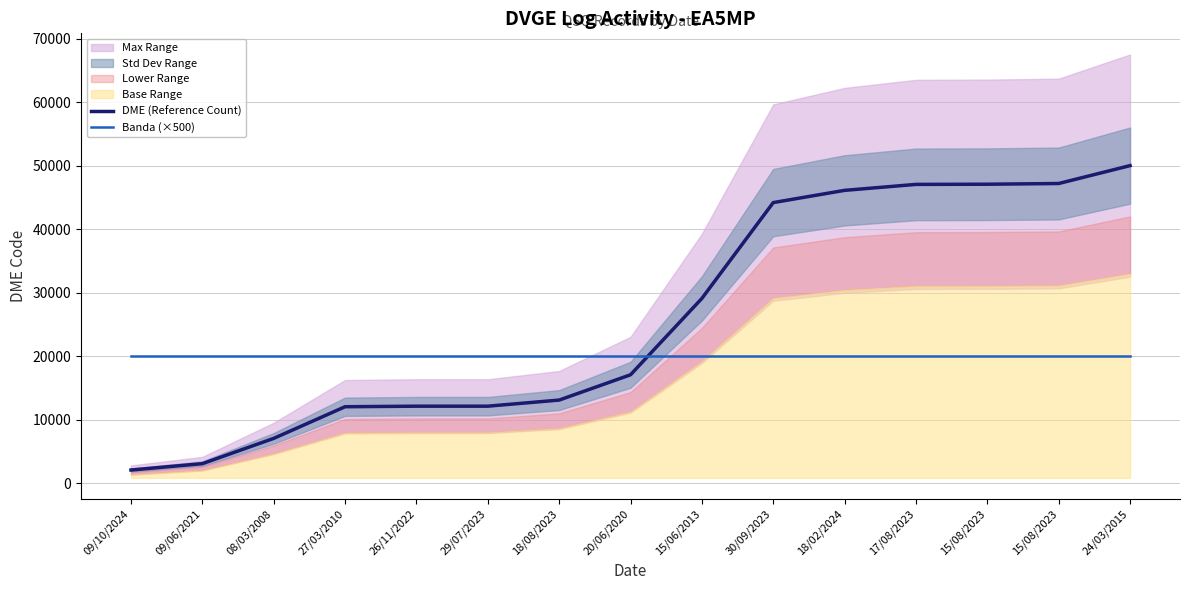

True or false: Banda (×500) has more than 1 points higher than both neighbors.

False